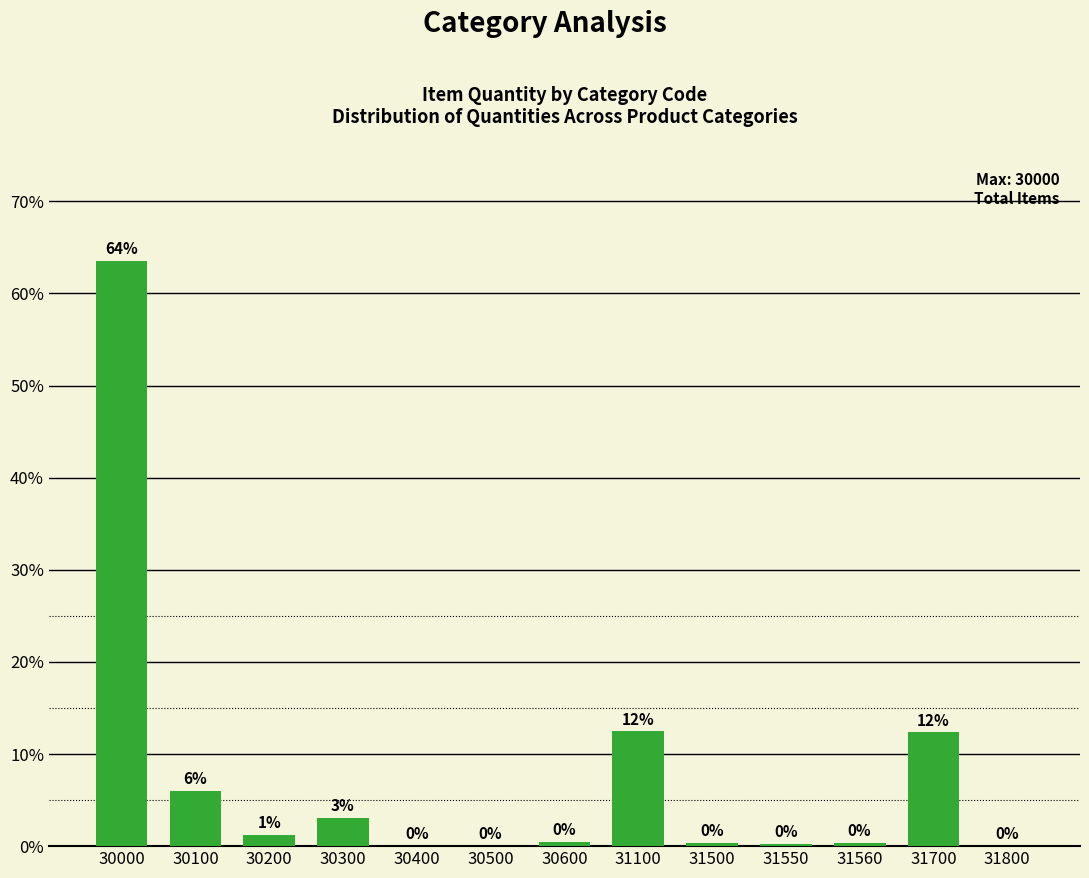

Which has a higher value, 30400 or 31700?

31700